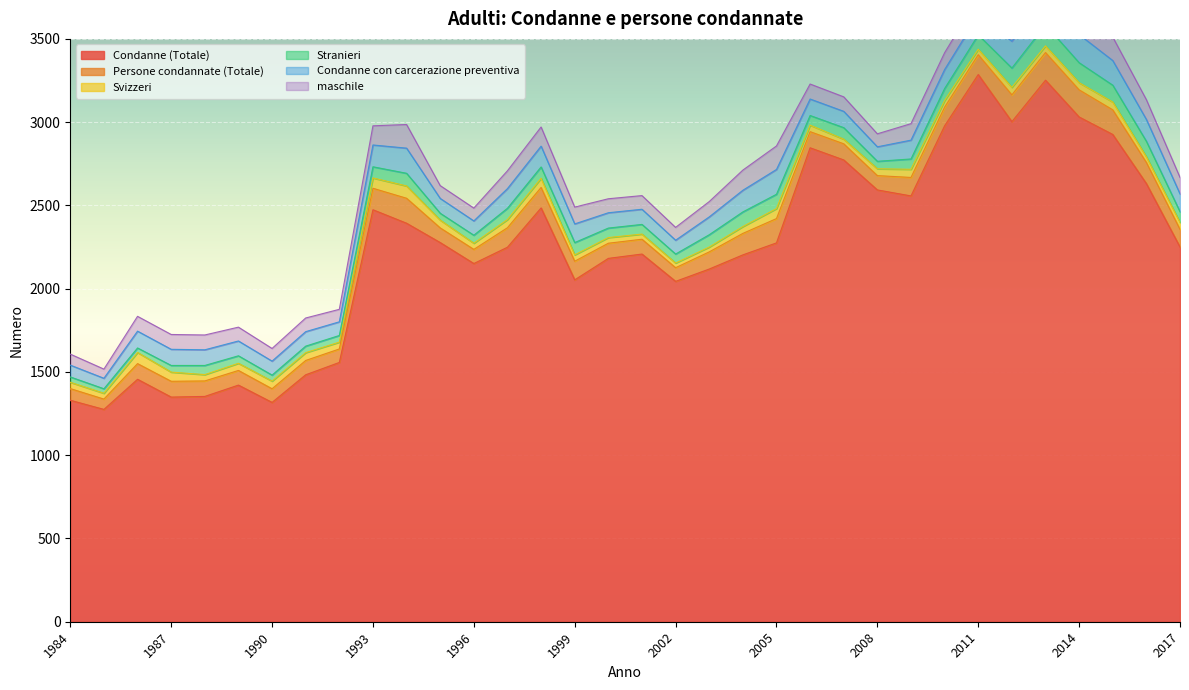

What are all the series names shown in the legend?

Condanne (Totale), Persone condannate (Totale), Svizzeri, Stranieri, Condanne con carcerazione preventiva, maschile